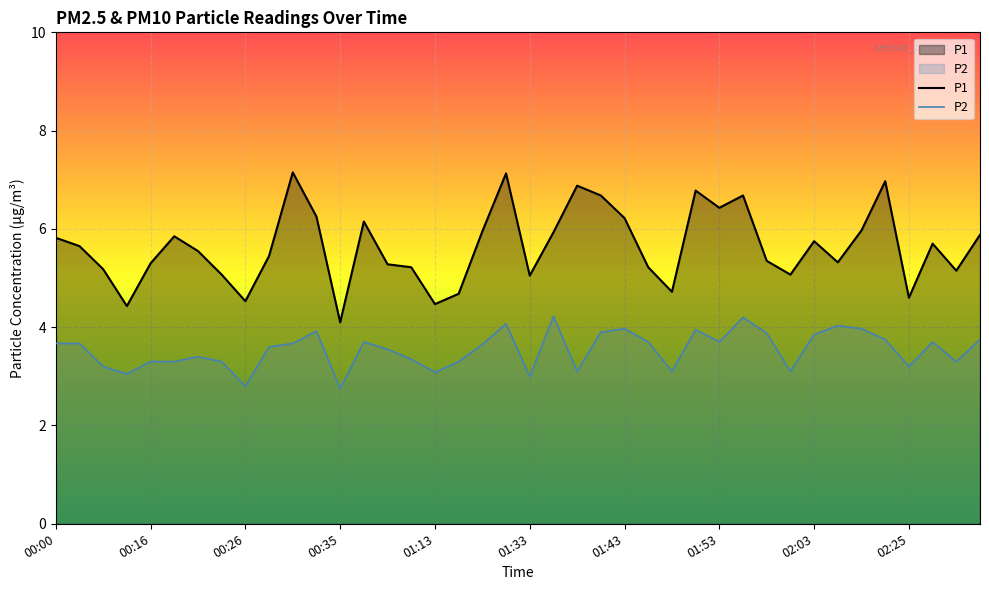

What is the difference between the maximum and minimum values in the P2 series?

1.5